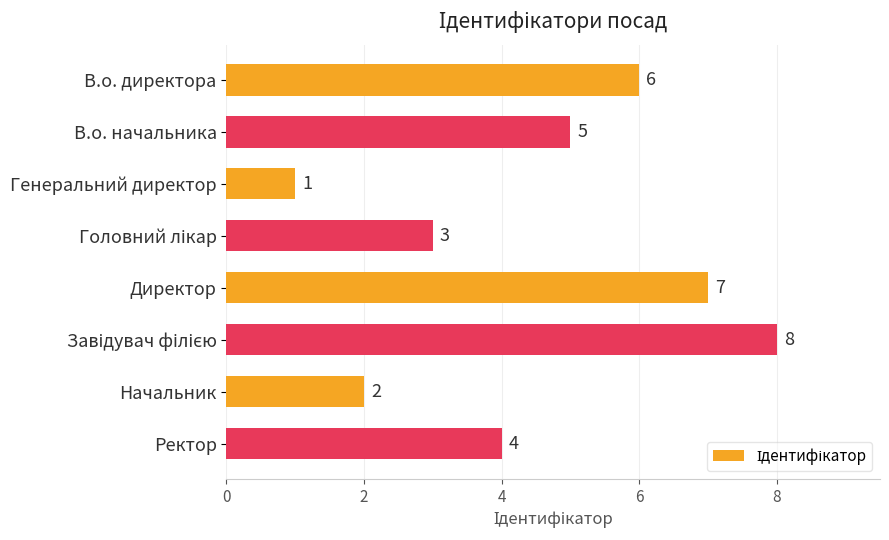

How many distinct data groups are displayed?

1